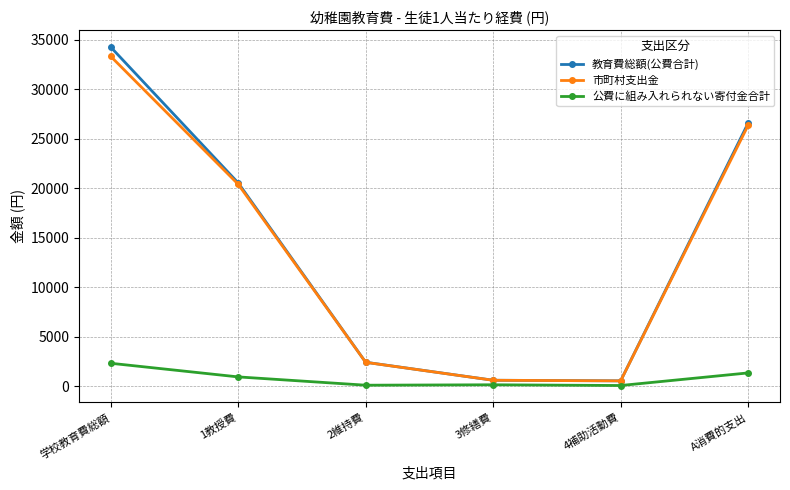

True or false: 市町村支出金 has a value of 46260 at A消費的支出.

False